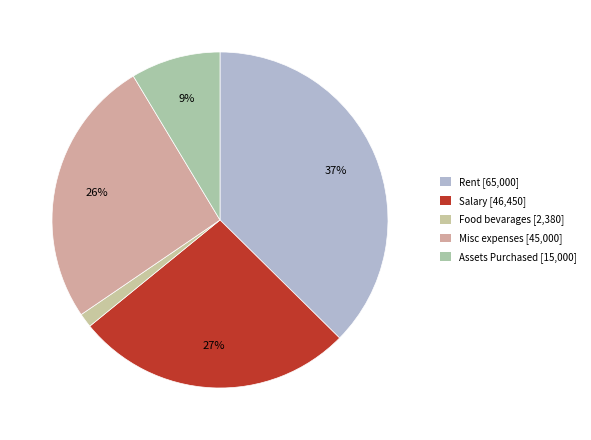

How many slices are in this pie chart?

5